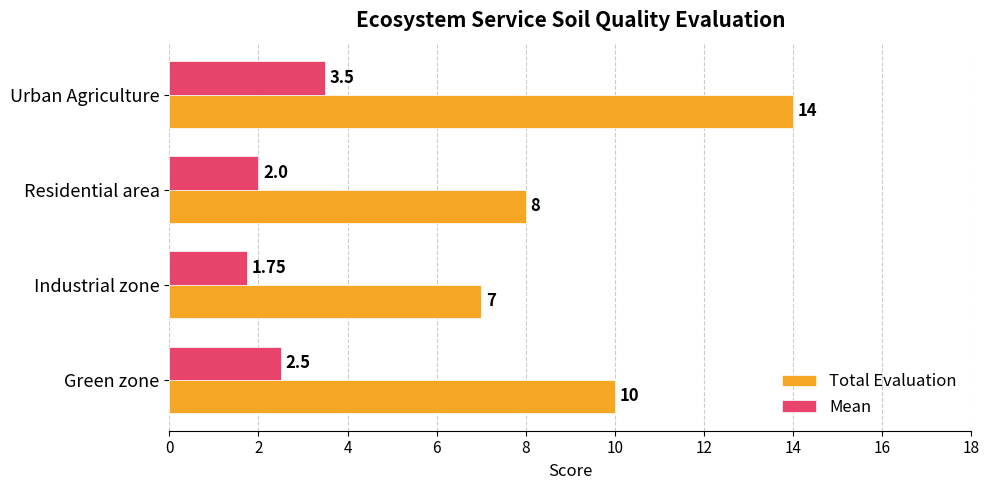

Rank the series by their average value, from lowest to highest.

Mean, Total Evaluation